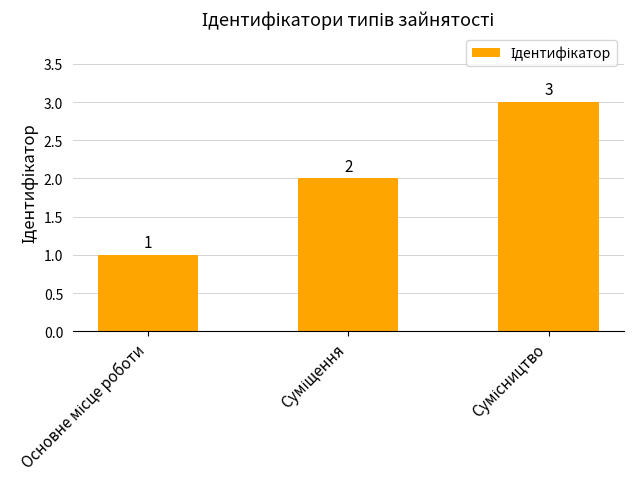

Count the values in the range 1 to 3.

3